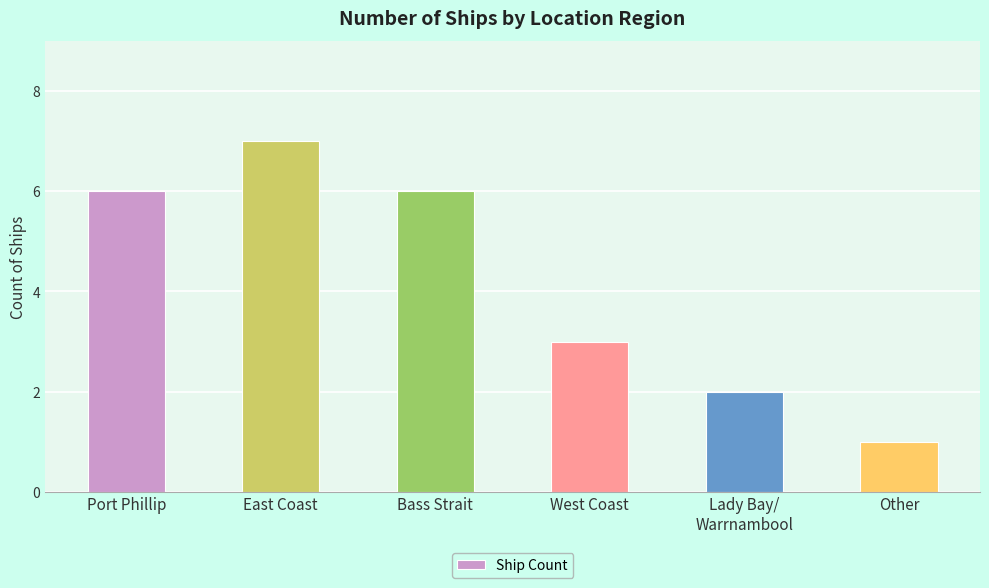

What is the sum of all values?

25